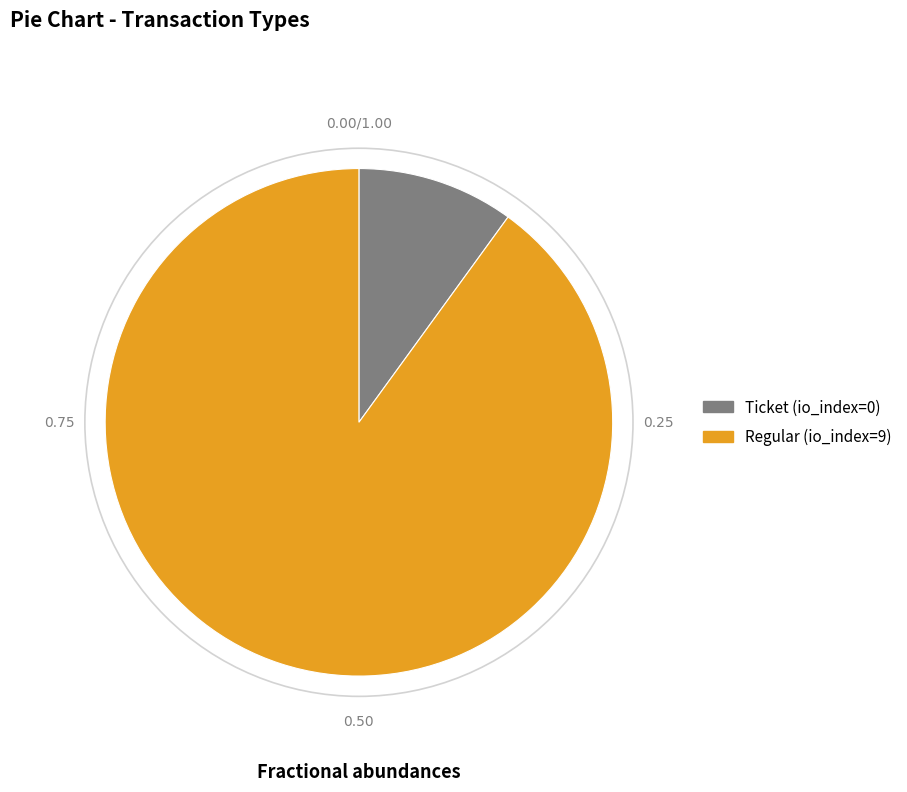

True or false: Regular (io_index=9) accounts for 99% of the total.

False